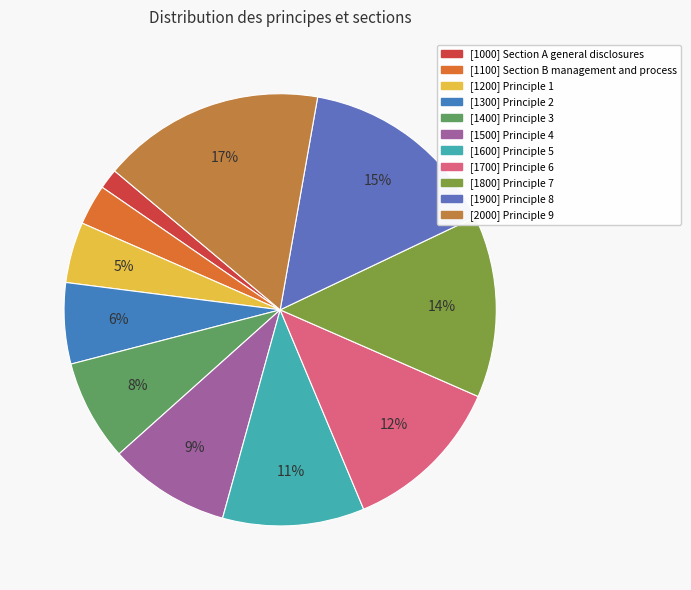

Is the sum of [1900] Principle 8 and [1000] Section A general disclosures greater than half?

No